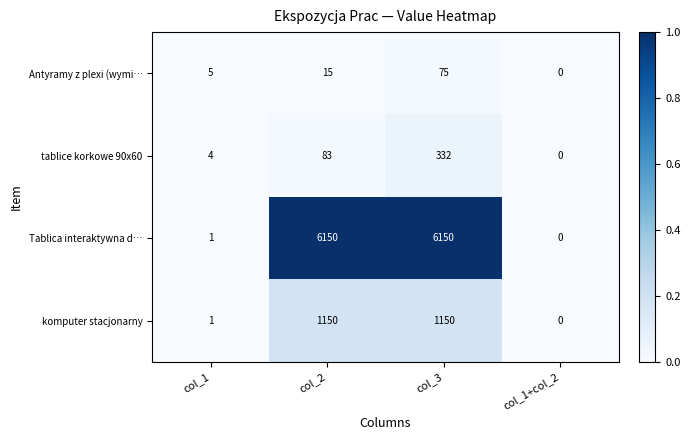

What is the sum of the Antyramy z plexi (wymi… values at col_1 and col_2?

20